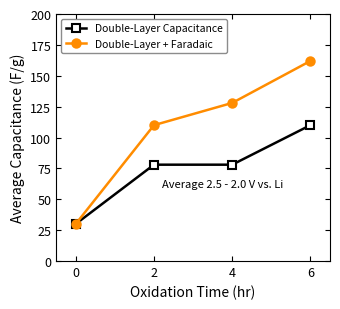

Reading left to right, what are all the values shown in this chart?

Double-Layer Capacitance: 30	78	78	110
Double-Layer + Faradaic: 30	110	128	162